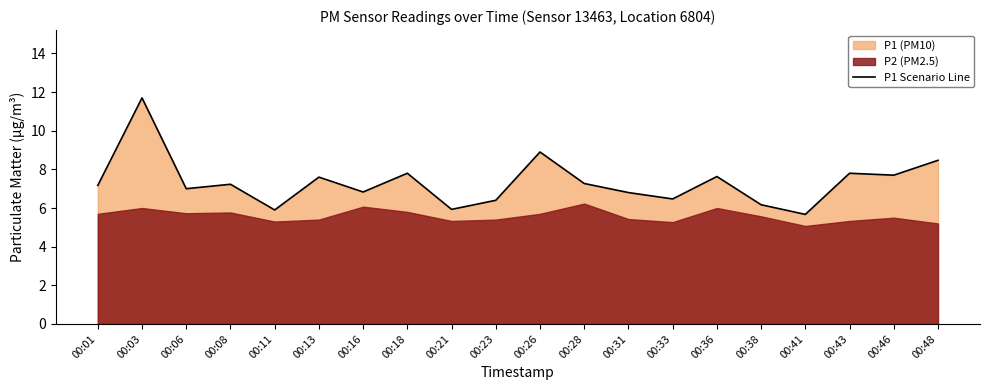

At which category does the chart reach its minimum across all series?

00:41